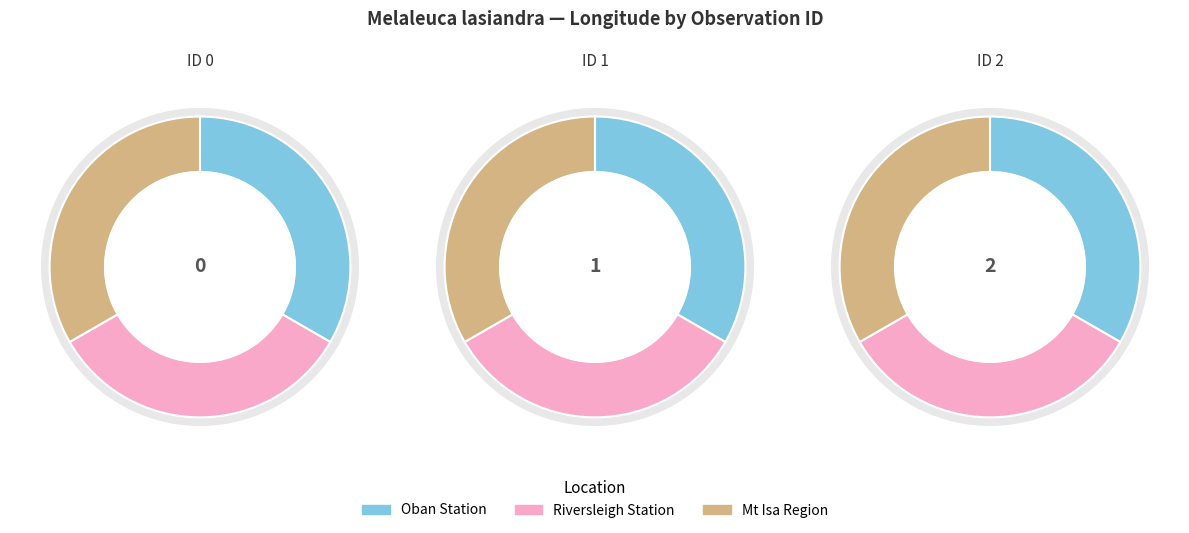

How much of the chart is everything except 2?

66.7%